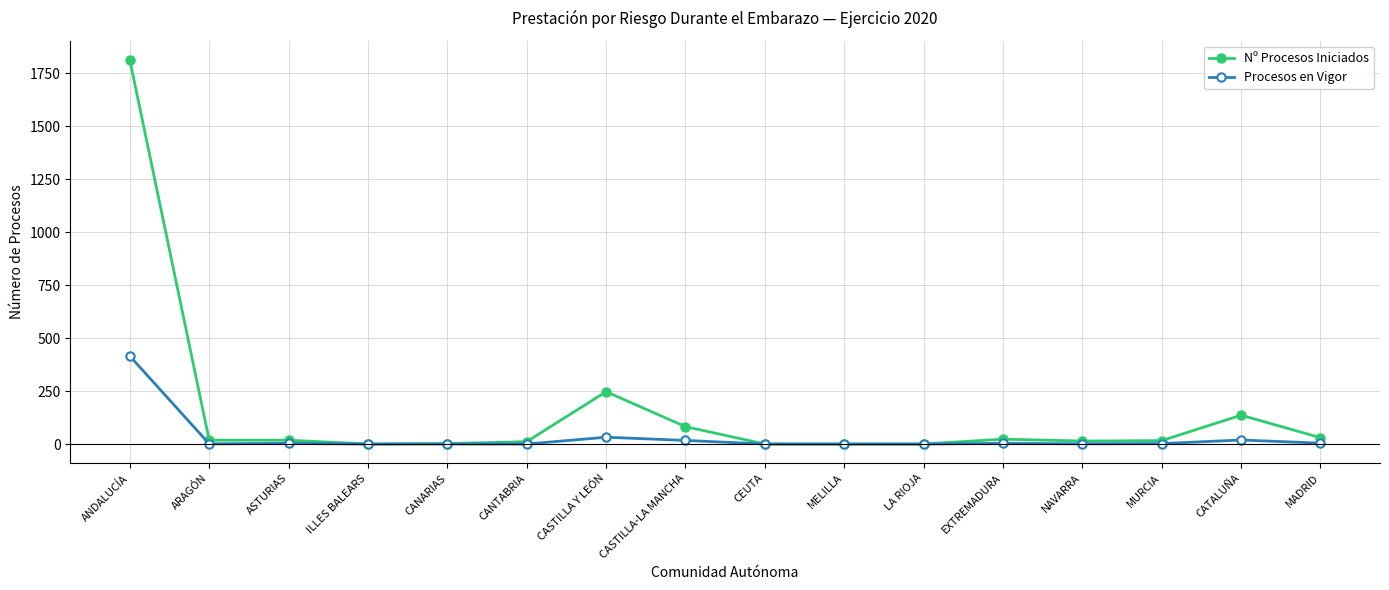

Rank the series by their average value, from highest to lowest.

Nº Procesos Iniciados, Procesos en Vigor